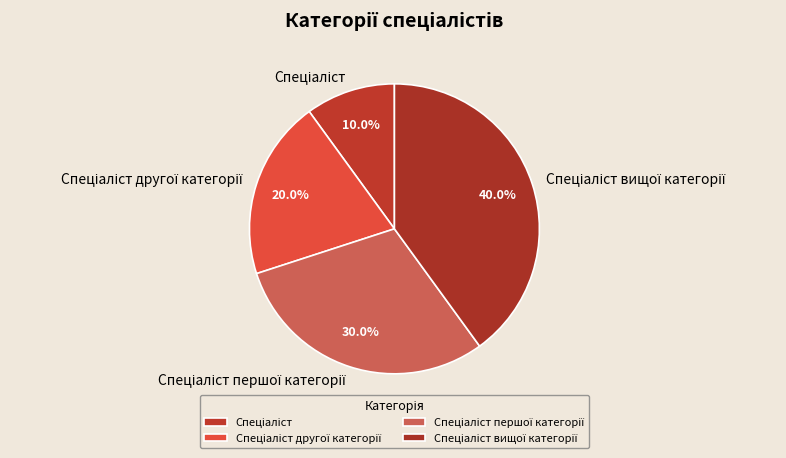

Is there any slice that represents more than half of the pie?

No